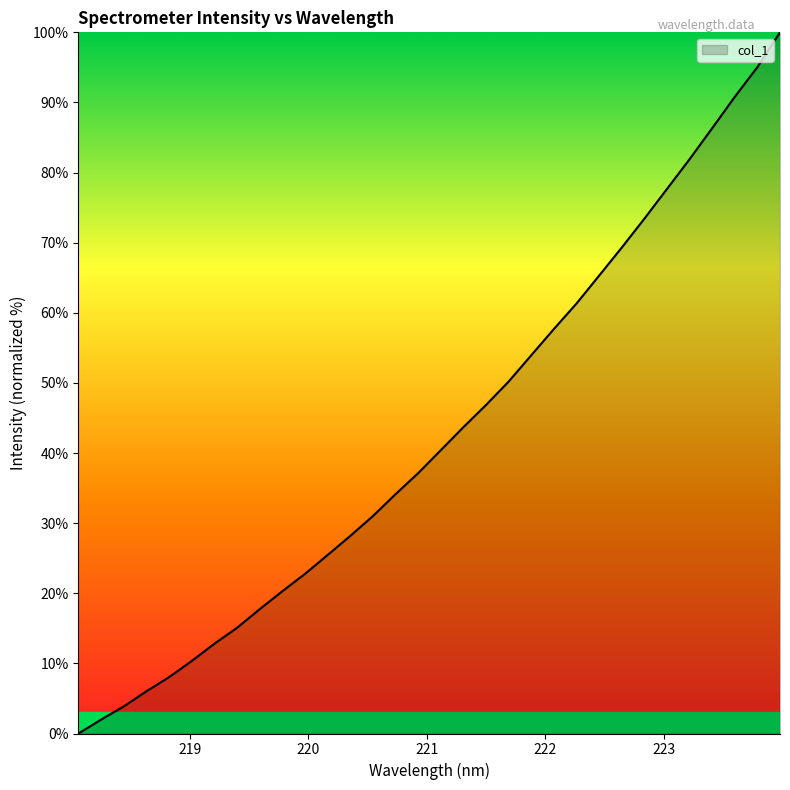

What is the difference between the maximum and minimum values?

100.0